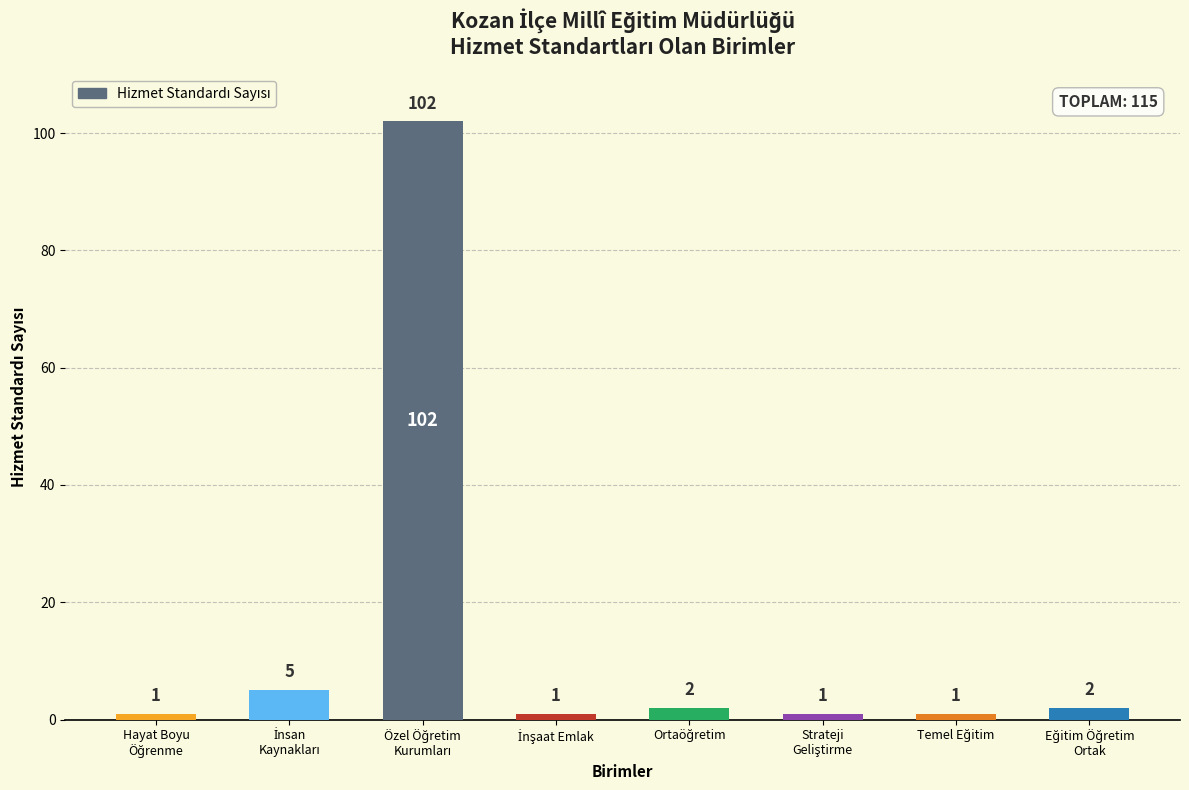

What is the sum of all values?

115